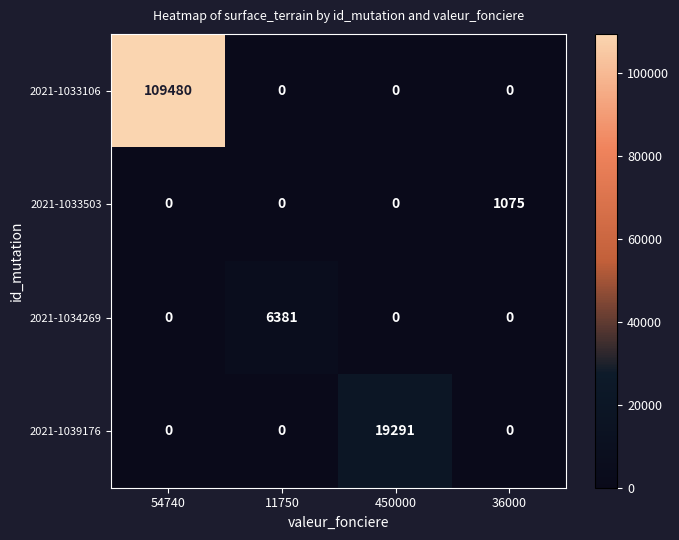

Which series has the largest range (max minus min)?

2021-1033106